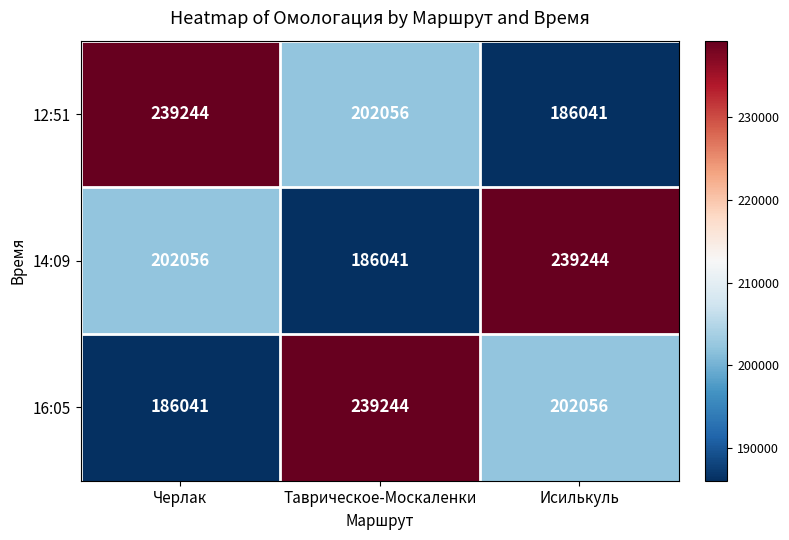

Where does the 12:51 series first go above 202056?

Черлак